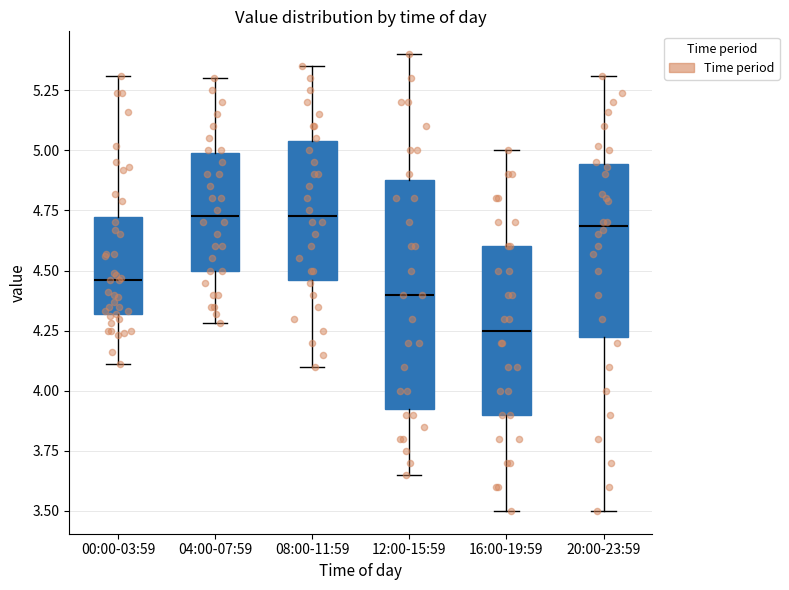

Reading left to right, transcribe this box plot: for each box, give where its median line is, the range the box spans, and where its two whiskers end, as read against the y-axis. The values are not printed on the chart, so give them approximately, as read against the axis.

00:00-03:59: median 4.45, box 4.30 to 4.70, whiskers 4.10 to 5.30
04:00-07:59: median 4.75, box 4.50 to 5.00, whiskers 4.30 to 5.30
08:00-11:59: median 4.75, box 4.45 to 5.05, whiskers 4.10 to 5.35
12:00-15:59: median 4.40, box 3.95 to 4.90, whiskers 3.65 to 5.40
16:00-19:59: median 4.25, box 3.90 to 4.60, whiskers 3.50 to 5.00
20:00-23:59: median 4.70, box 4.25 to 4.95, whiskers 3.50 to 5.30